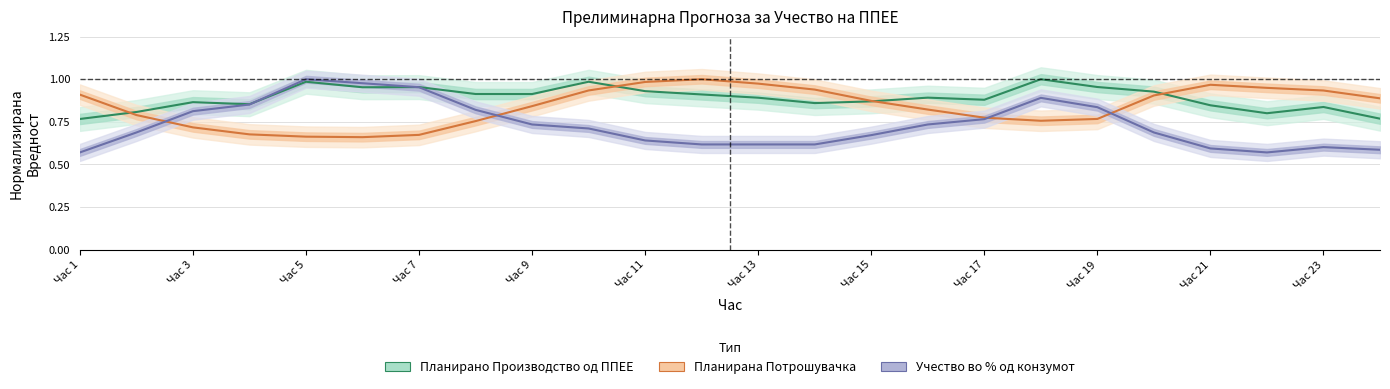

What is the minimum value shown in the chart?

0.6